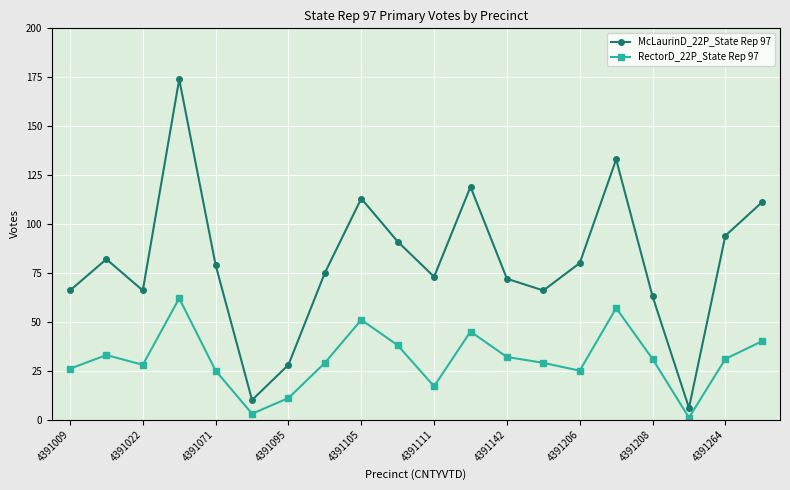

What is the difference between the maximum and minimum values in the RectorD_22P_State Rep 97 series?

61